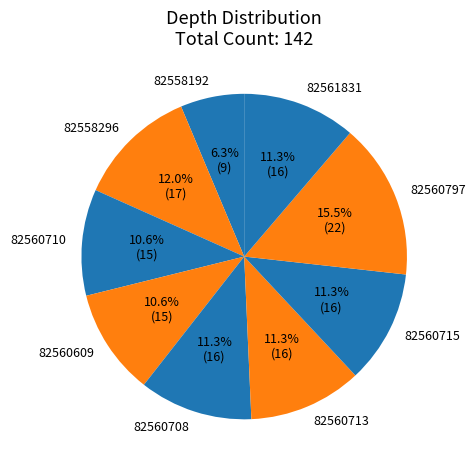

Which slice is the smallest?

82558192